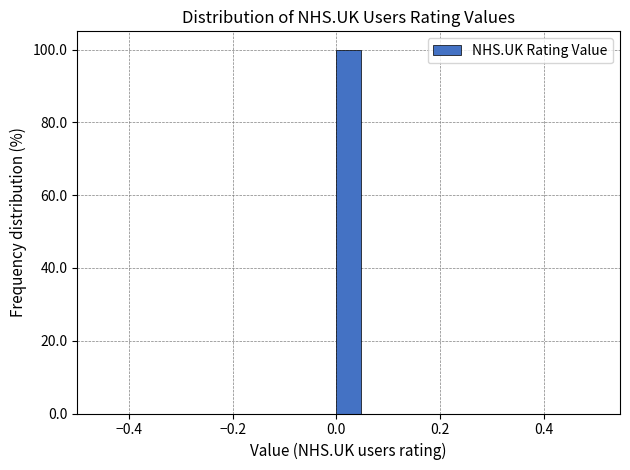

Around what value on the x-axis is the tallest bar? Give the approximate position of its centre, as read against the axis.

0.02